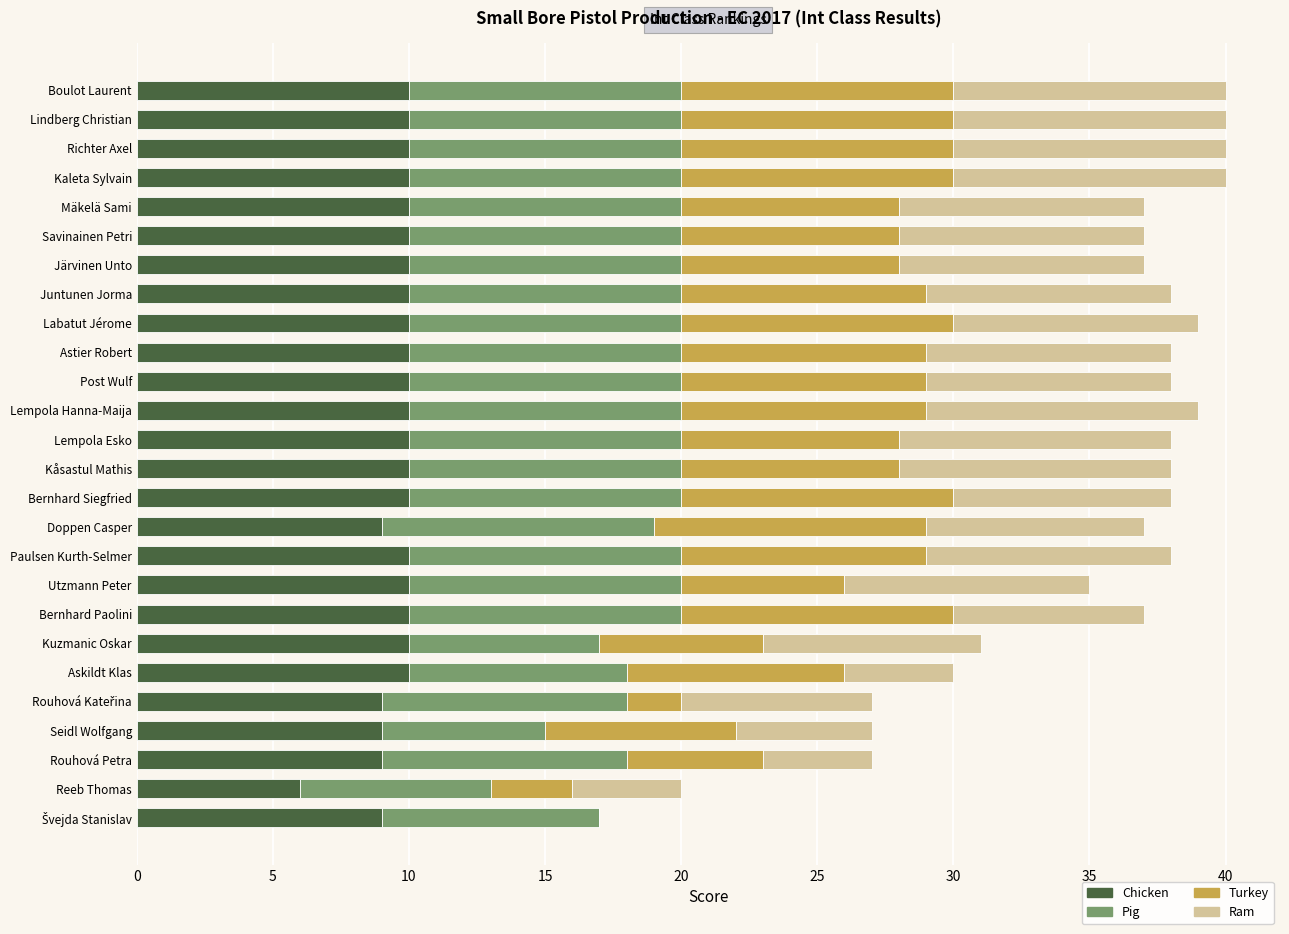

The value of Chicken at Richter Axel is 10. True or false?

True